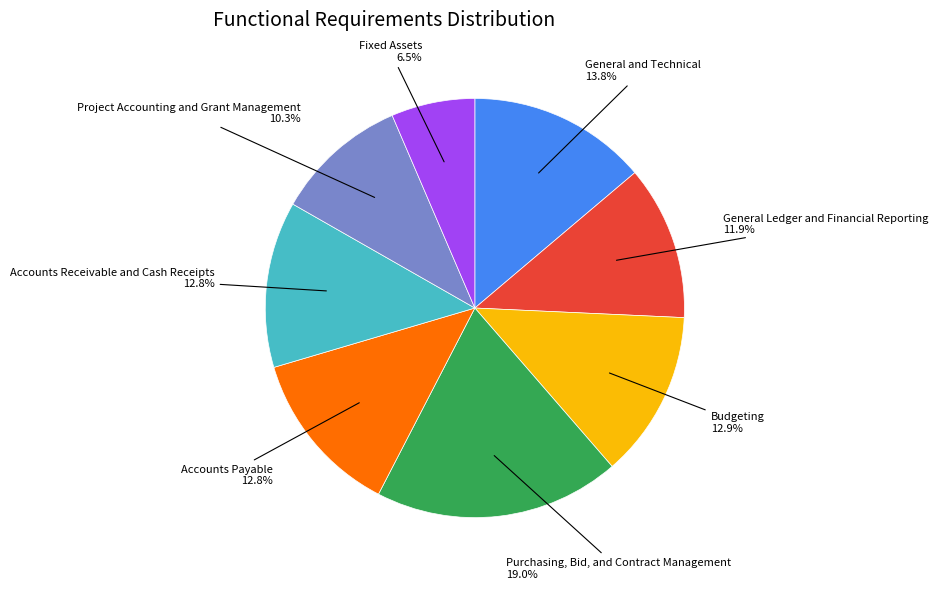

To the nearest percent, what is the combined percentage of Project Accounting and Grant Management and Fixed Assets?

17%